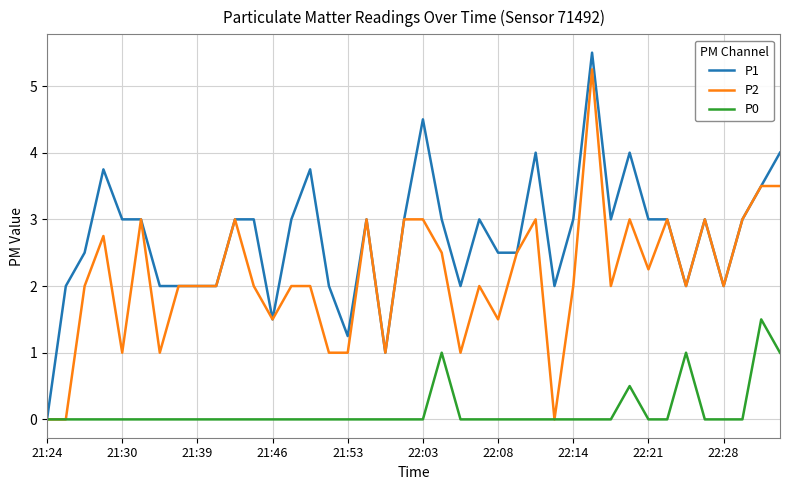

Which series has the largest total across all categories?

P1